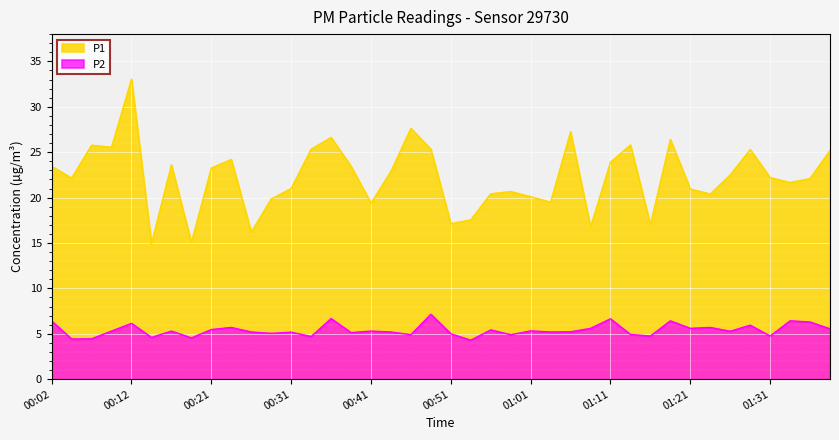

Does the chart display data point markers on the line(s)?

No